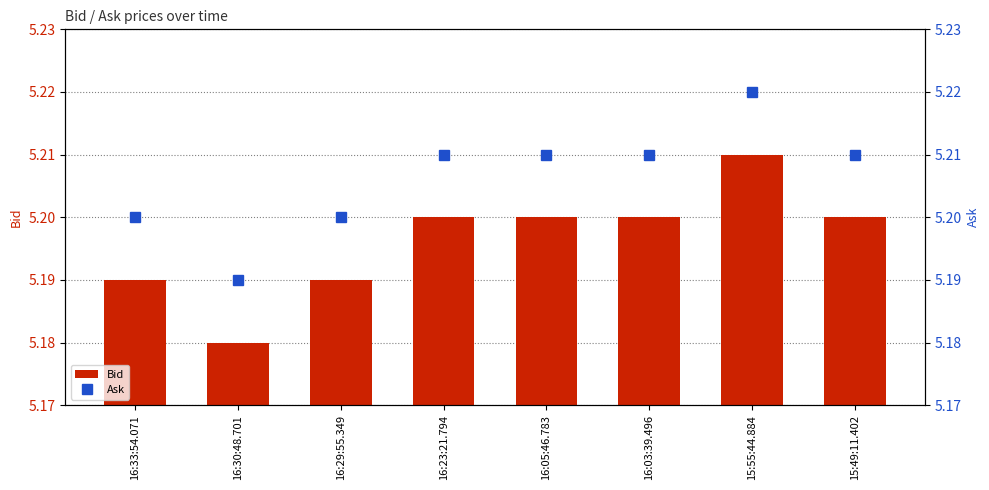

Which series has the largest total across all categories?

Ask